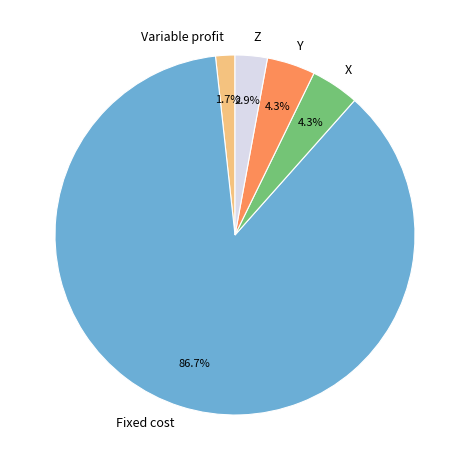

Count the number of slices in the pie.

5